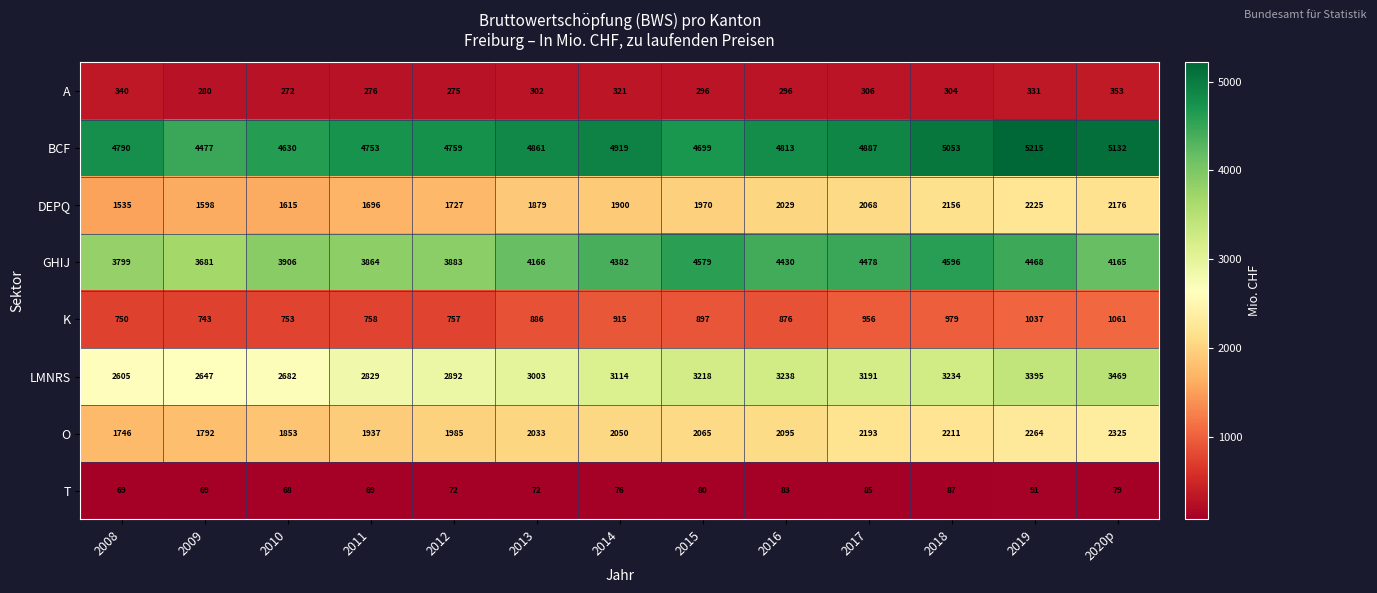

At which label is DEPQ closest to 1880?

2013